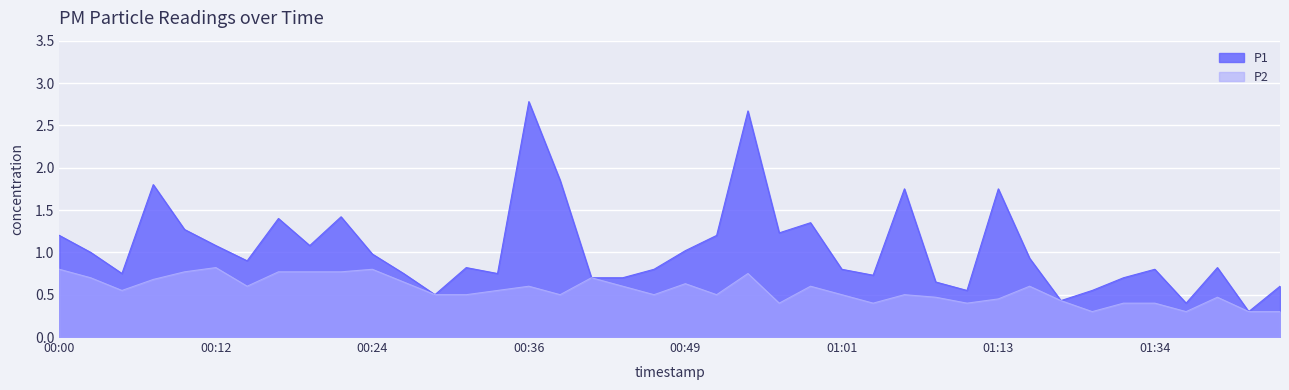

Rank the series at 00:02 from lowest to highest value.

P2, P1